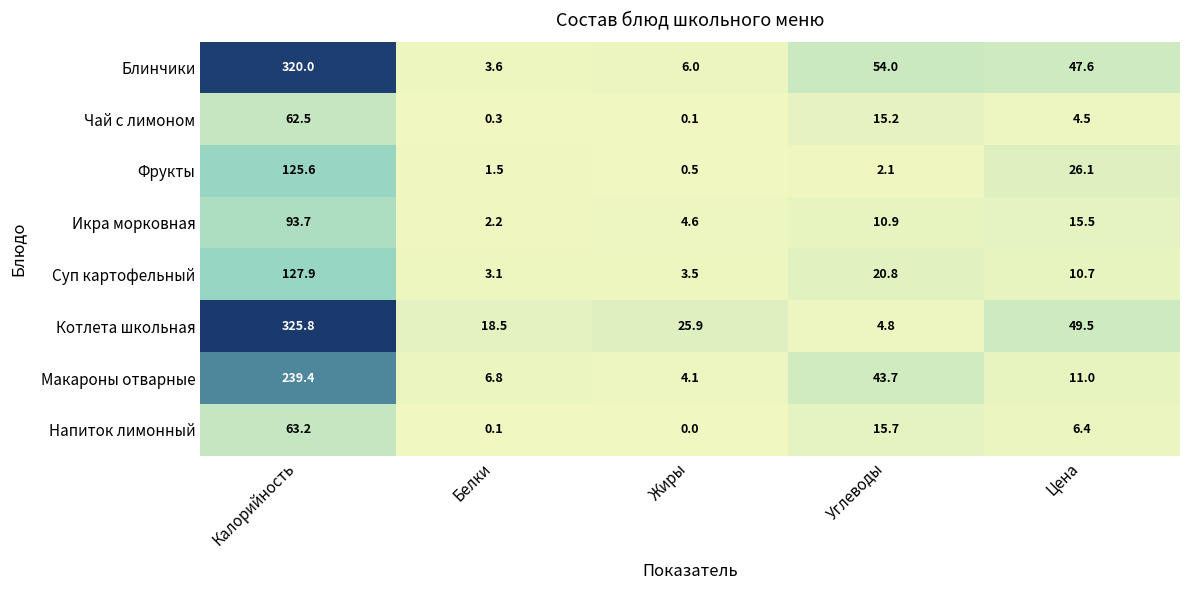

List the series in order of their peak value, highest first.

Котлета школьная, Блинчики, Макароны отварные, Суп картофельный, Фрукты, Икра морковная, Напиток лимонный, Чай с лимоном